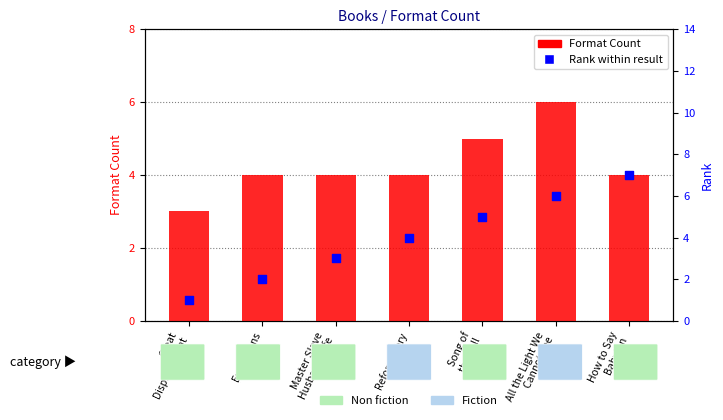

Which series has the largest total across all categories?

Format Count